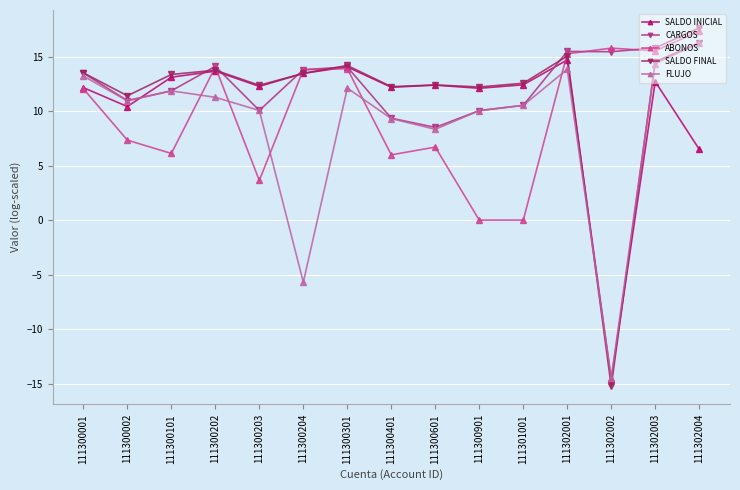

True or false: ABONOS has more than 1 points higher than both neighbors.

True